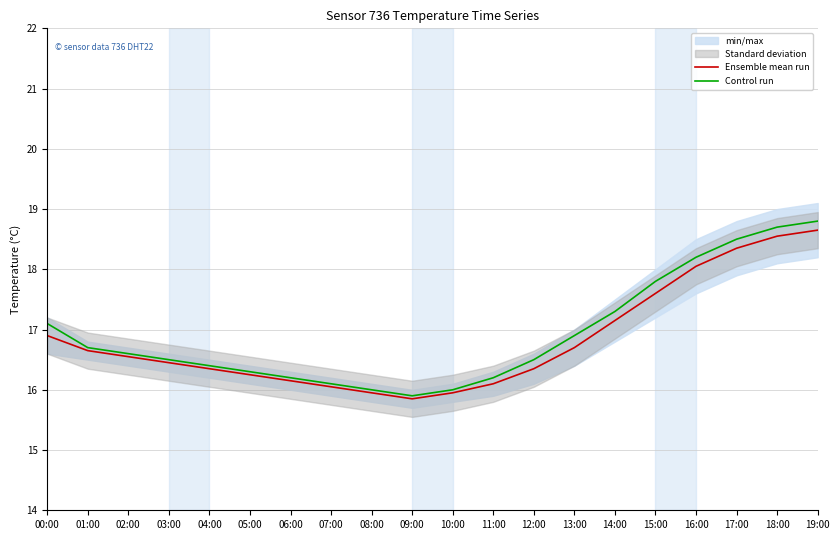

At which category does Control run reach its first local valley?

09:00